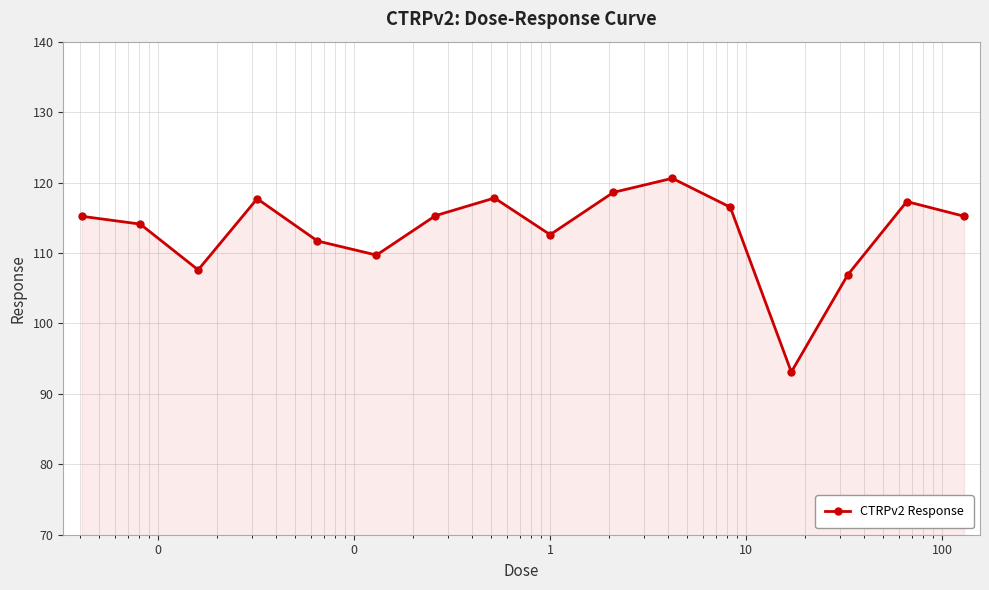

How many distinct data groups are displayed?

1